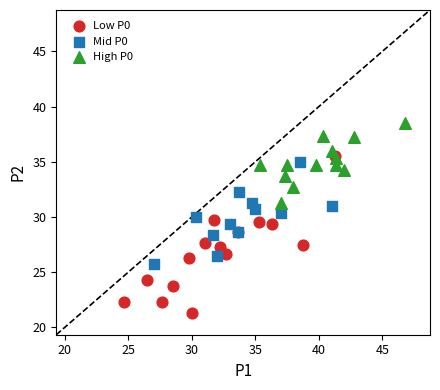

Which series has the widest spread of Y values?

Low P0